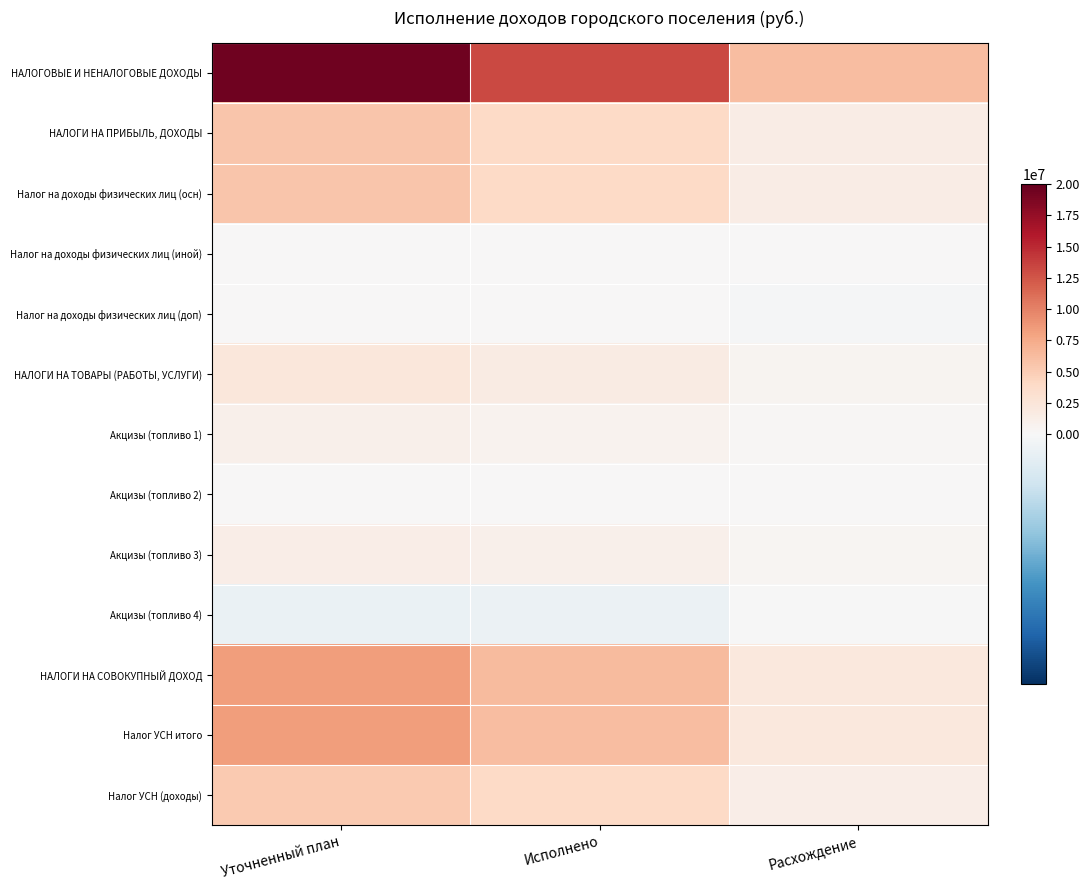

Between Уточненный план and Исполнено, which series saw the biggest shift?

НАЛОГОВЫЕ И НЕНАЛОГОВЫЕ ДОХОДЫ